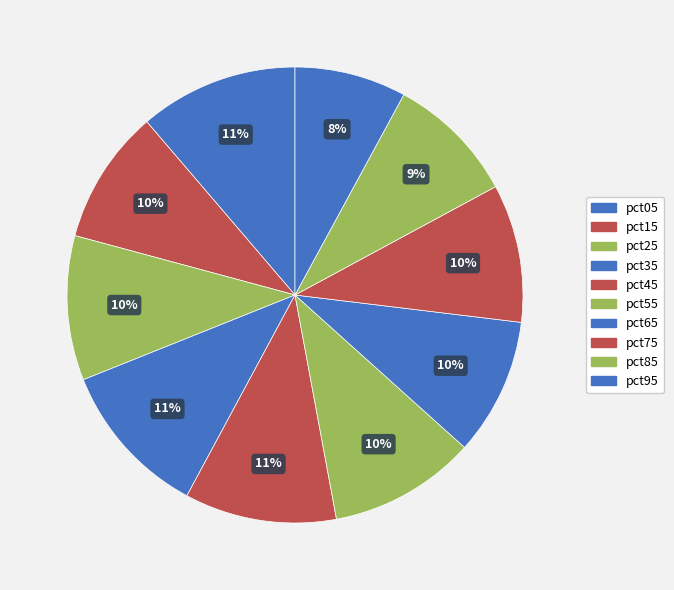

How many slices are in this pie chart?

10